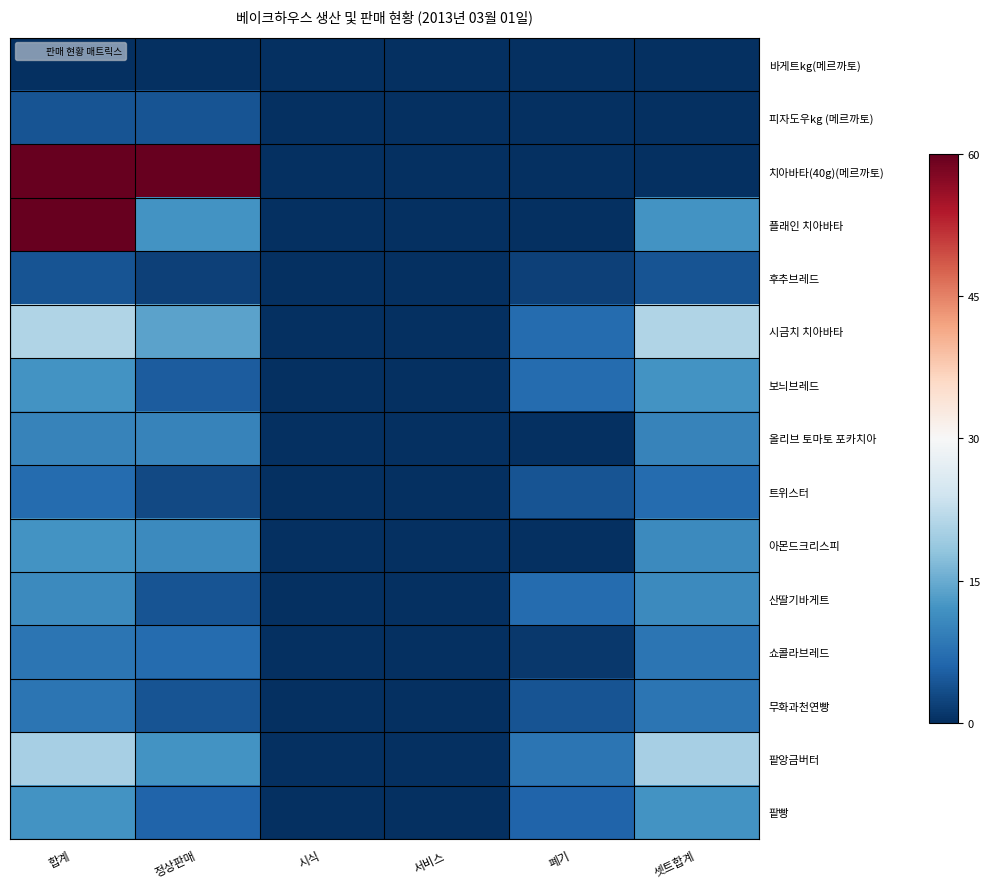

Reading left to right, what are all the values shown in this chart?

바게트kg(메르까토): 합계=0	정상판매=0	시식=0	서비스=0	폐기=0	셋트합계=0
피자도우kg (메르까토): 합계=4	정상판매=4	시식=0	서비스=0	폐기=0	셋트합계=0
치아바타(40g)(메르까토): 합계=60	정상판매=60	시식=0	서비스=0	폐기=0	셋트합계=0
플래인 치아바타: 합계=308	정상판매=12	시식=0	서비스=0	폐기=0	셋트합계=12
후추브레드: 합계=4	정상판매=2	시식=0	서비스=0	폐기=2	셋트합계=4
시금치 치아바타: 합계=21	정상판매=14	시식=0	서비스=0	폐기=7	셋트합계=21
보늬브레드: 합계=12	정상판매=5	시식=0	서비스=0	폐기=7	셋트합계=12
올리브 토마토 포카치아: 합계=10	정상판매=10	시식=0	서비스=0	폐기=0	셋트합계=10
트위스터: 합계=7	정상판매=3	시식=0	서비스=0	폐기=4	셋트합계=7
아몬드크리스피: 합계=12	정상판매=11	시식=0	서비스=0	폐기=0	셋트합계=11
산딸기바게트: 합계=11	정상판매=4	시식=0	서비스=0	폐기=7	셋트합계=11
쇼콜라브레드: 합계=8	정상판매=7	시식=0	서비스=0	폐기=1	셋트합계=8
무화과천연빵: 합계=8	정상판매=4	시식=0	서비스=0	폐기=4	셋트합계=8
팥앙금버터: 합계=20	정상판매=12	시식=0	서비스=0	폐기=8	셋트합계=20
팥빵: 합계=12	정상판매=6	시식=0	서비스=0	폐기=6	셋트합계=12